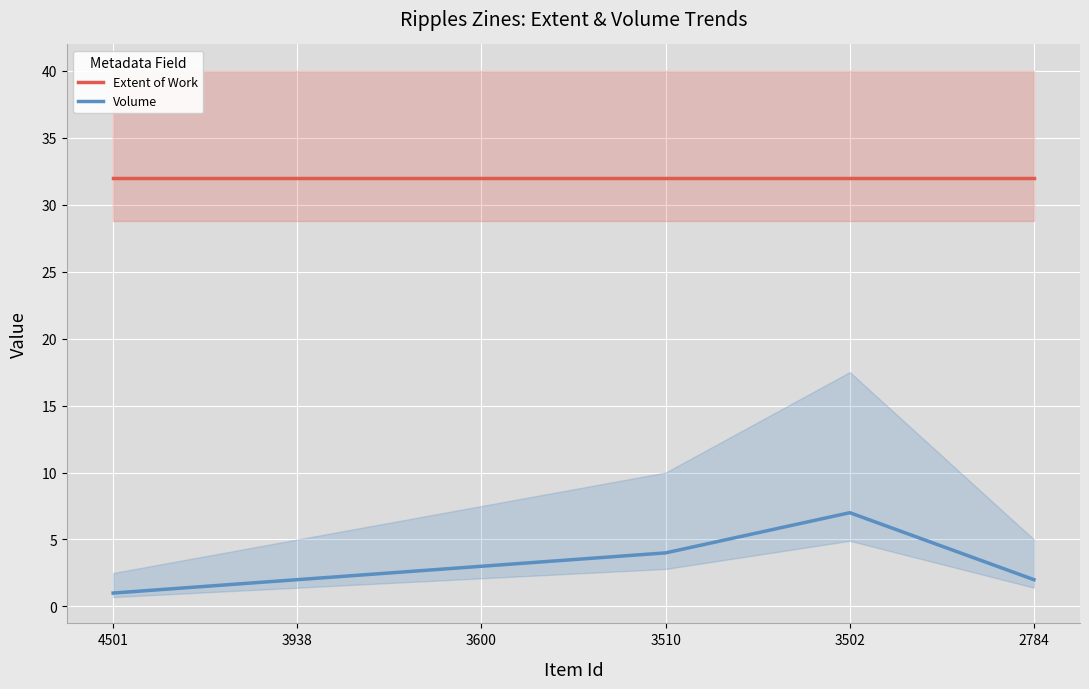

What is the maximum value for Extent of Work?

32